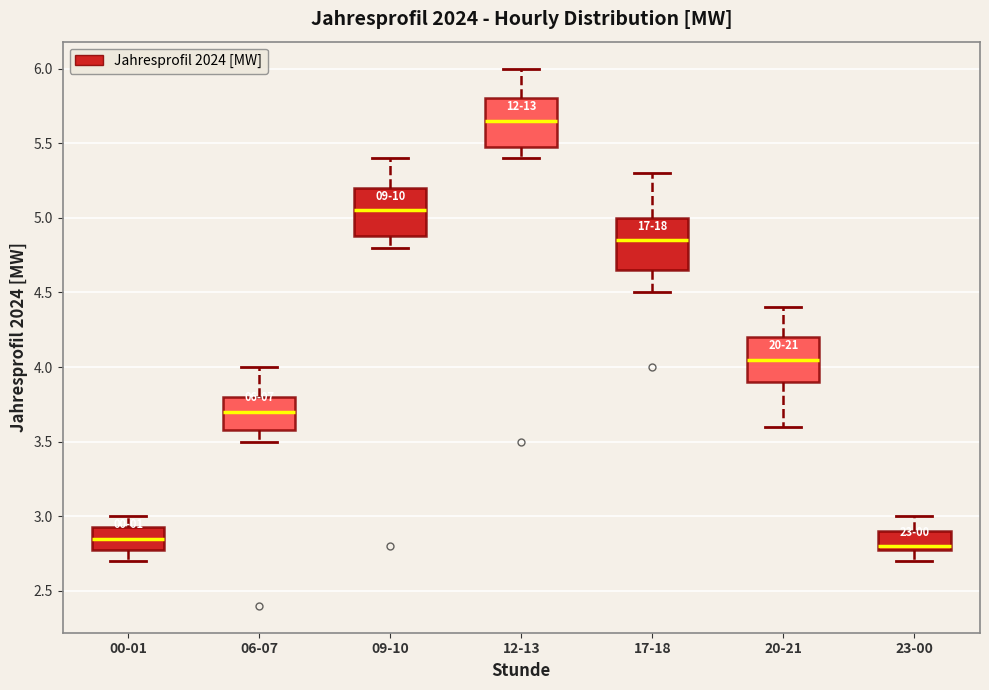

Which box has the highest median line?

12-13